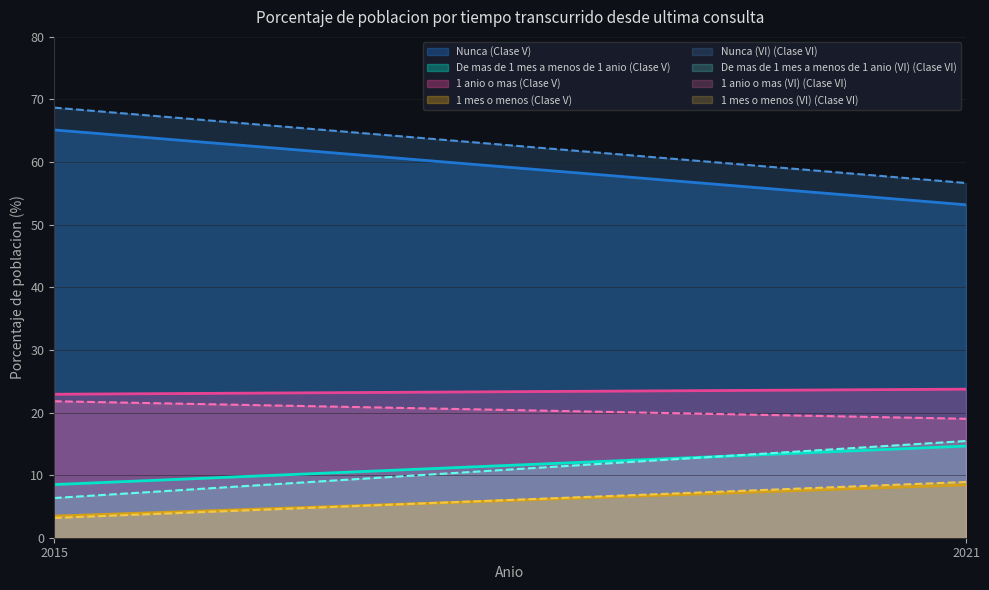

How many lines are shown in the chart?

8